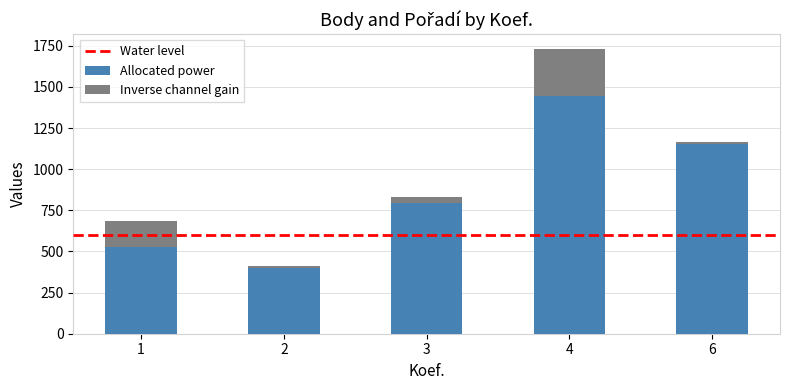

List the labels in order of Allocated power value, largest first.

4, 6, 3, 1, 2